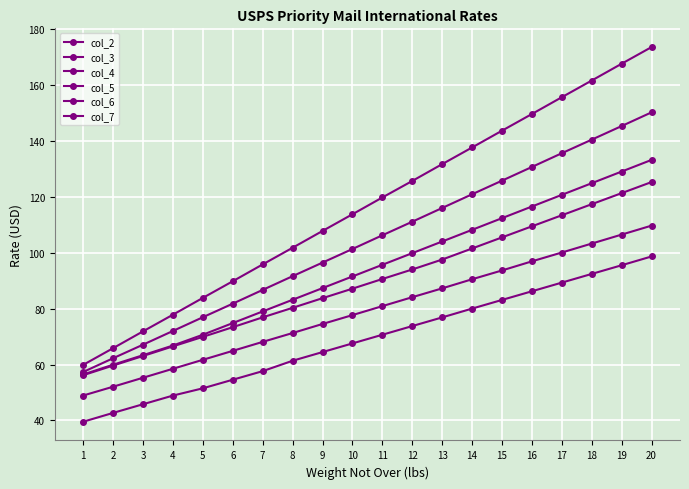

How many values in the col_3 series are below 80?

10